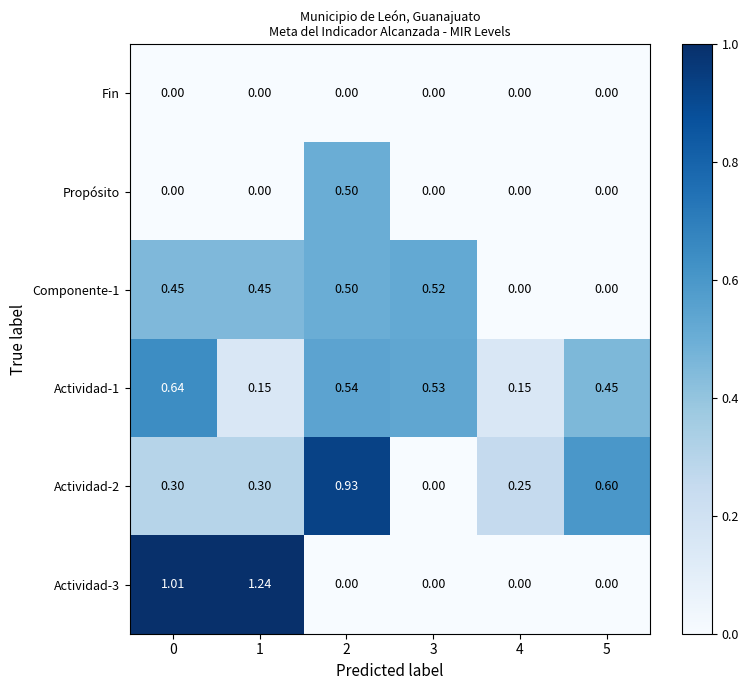

At how many categories does at least one series exceed 0?

6